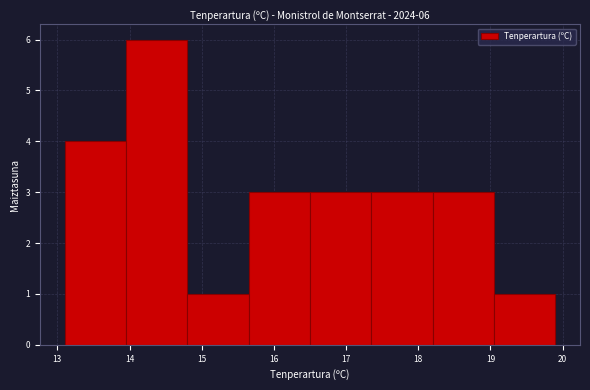

Which range on the x-axis has the tallest bar?

13.95 to 14.80